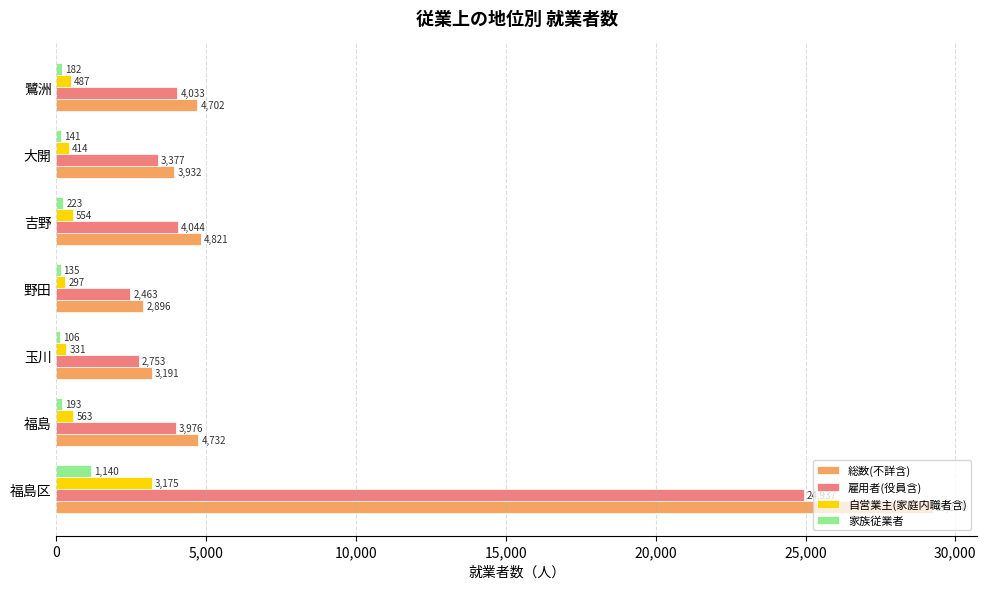

Is it true that 自営業主(家庭内職者含) equals 297 at 野田?

True